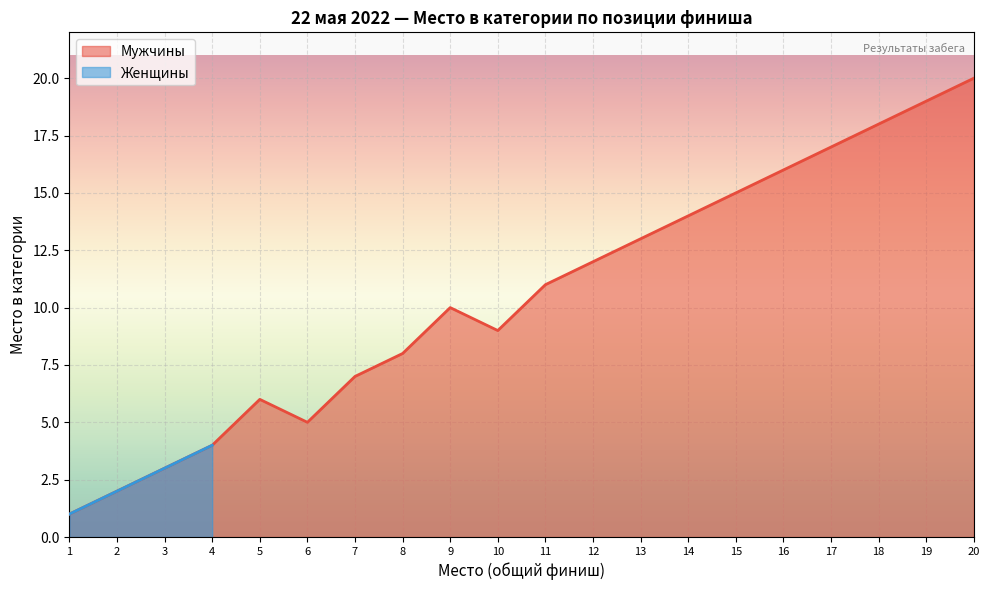

How many values exceed 11?

9